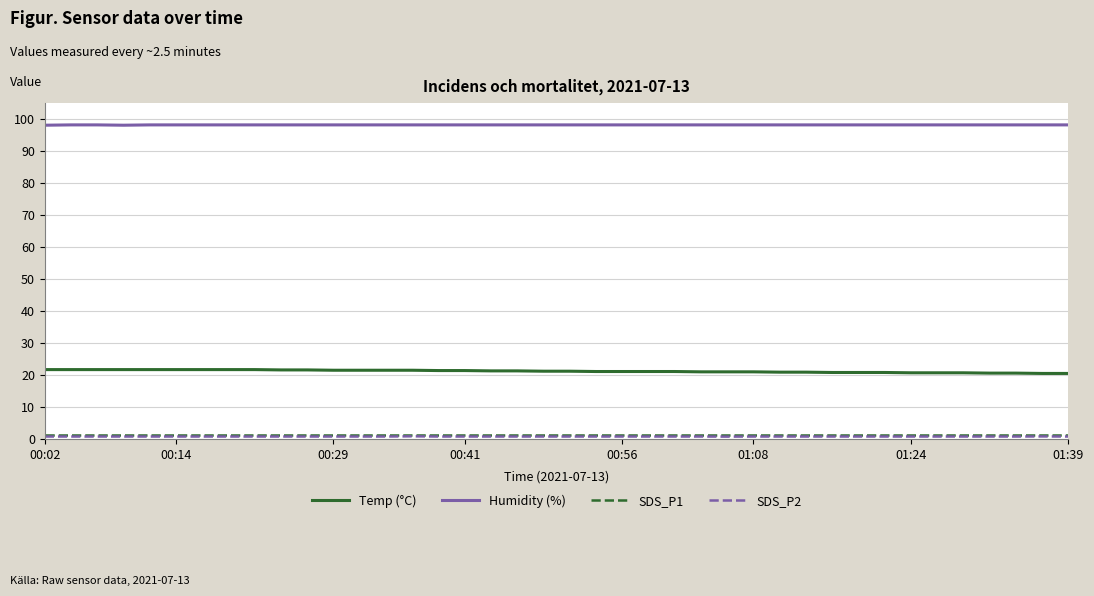

True or false: SDS_P1 and Temp (°C) intersect in this chart.

False